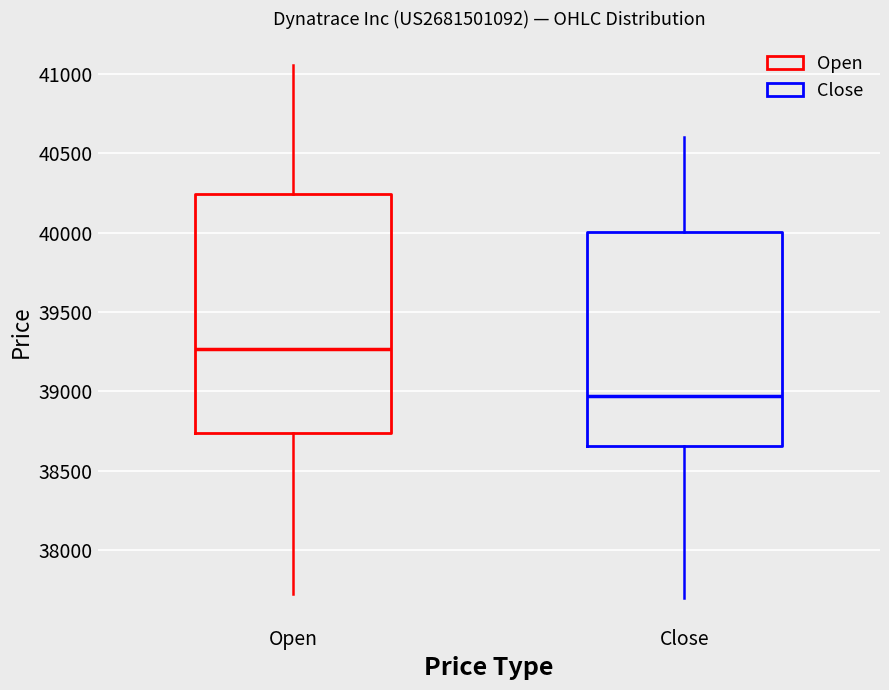

Which box is the tallest, from its lower edge to its upper edge?

Open